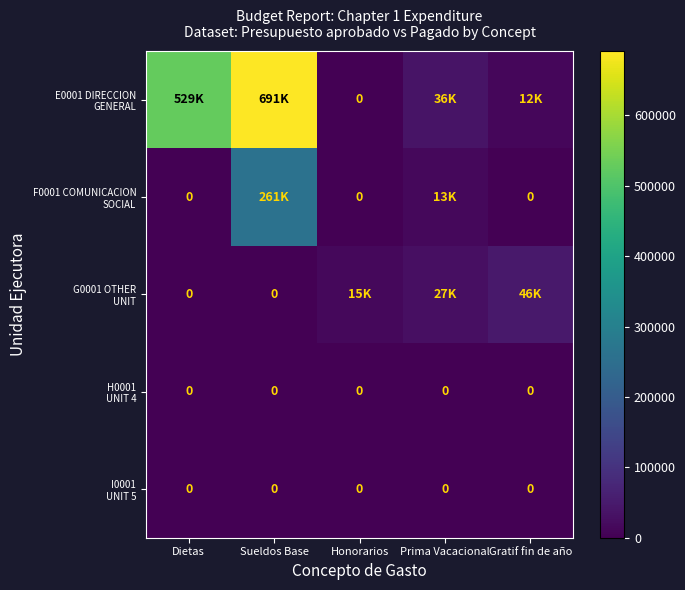

What is the greatest value displayed?

691455.4